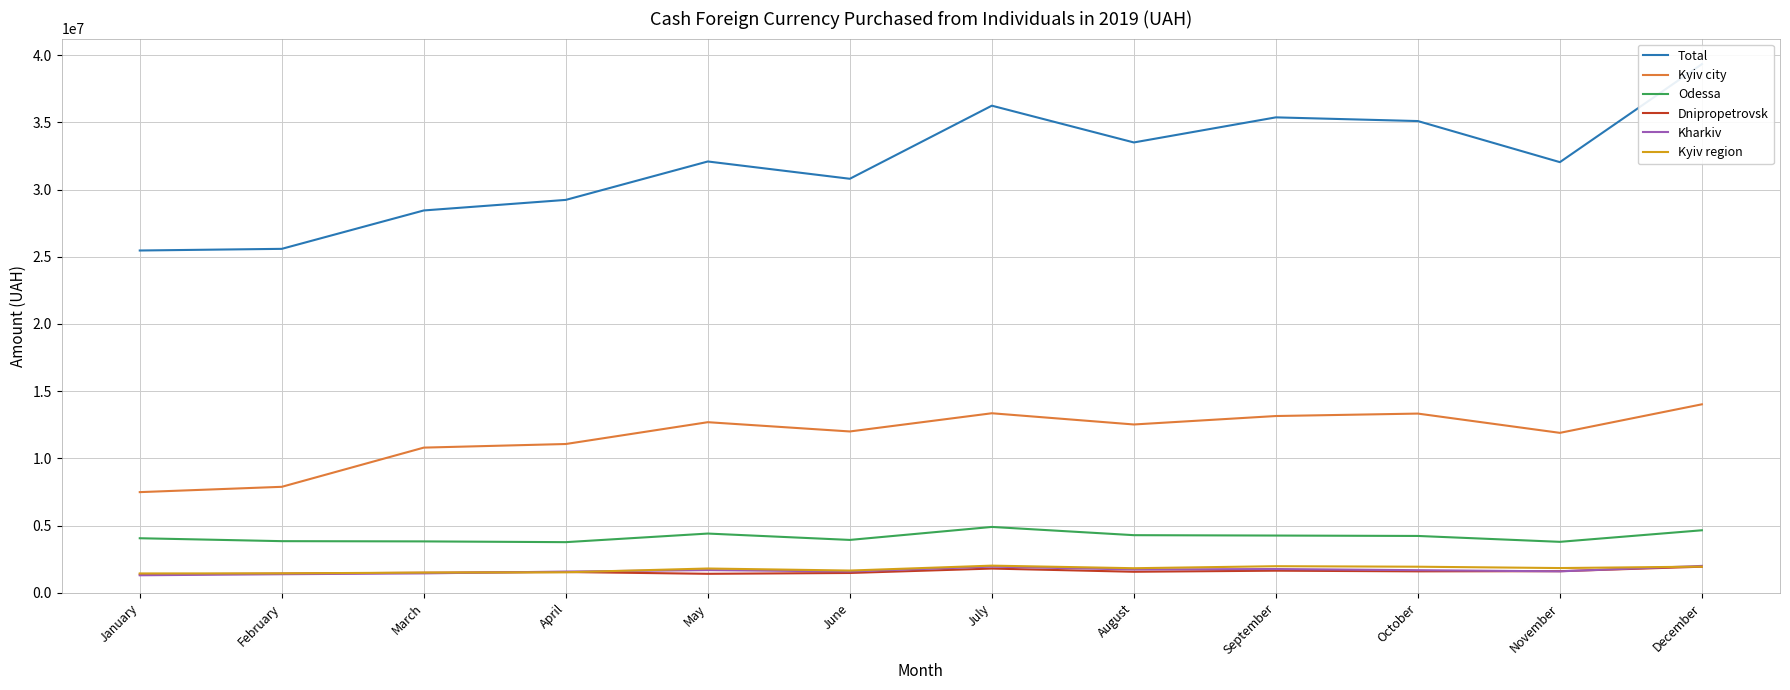

What is the value of the Kyiv city point at the 10th from the left?

13337362.7